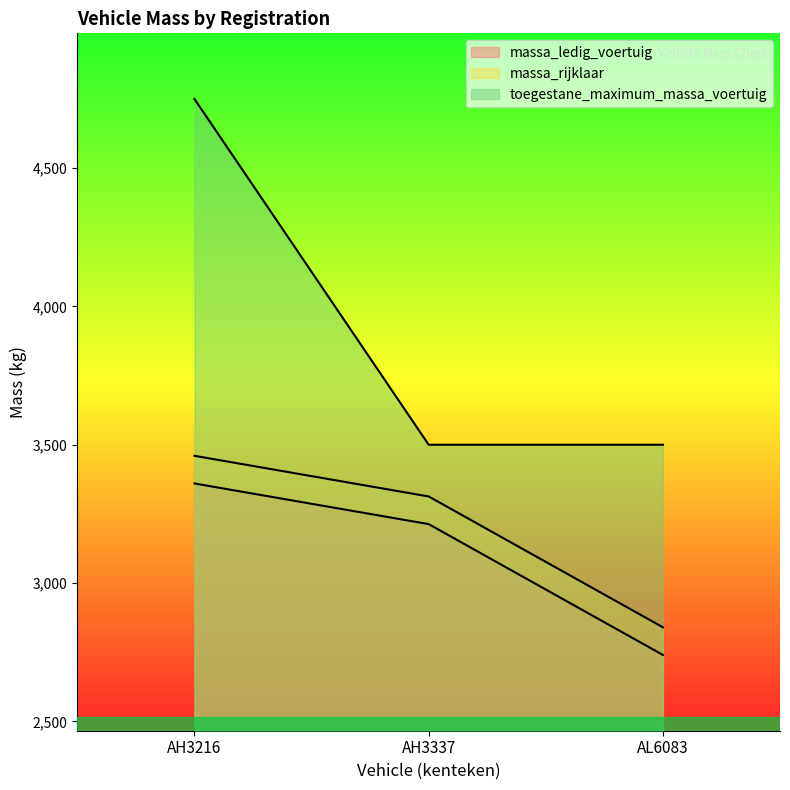

How many lines are shown in the chart?

3